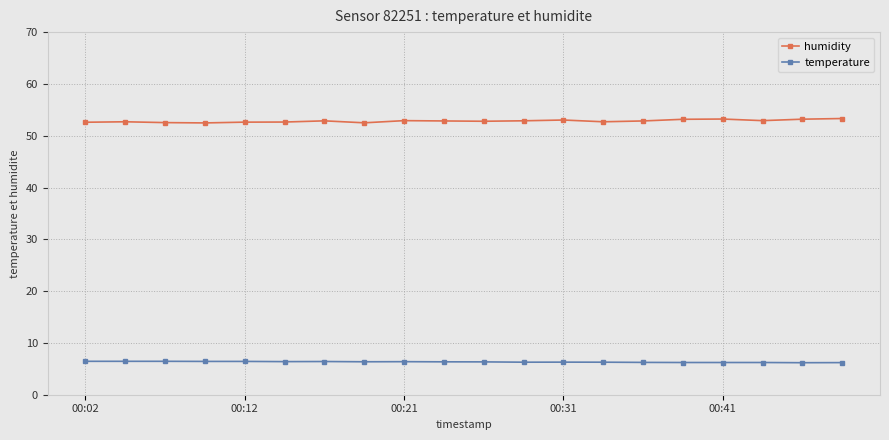

At how many categories does at least one series exceed 51?

20